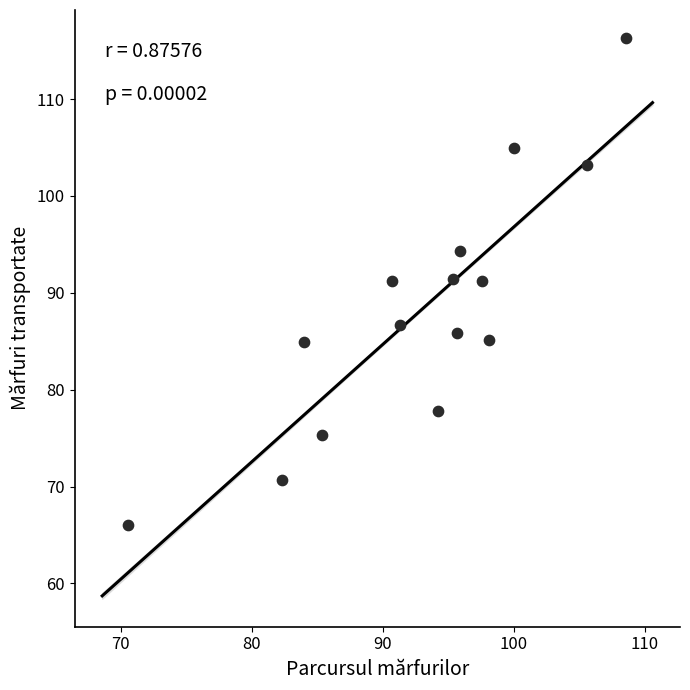

What is the range of X values (max minus min)?

38.0